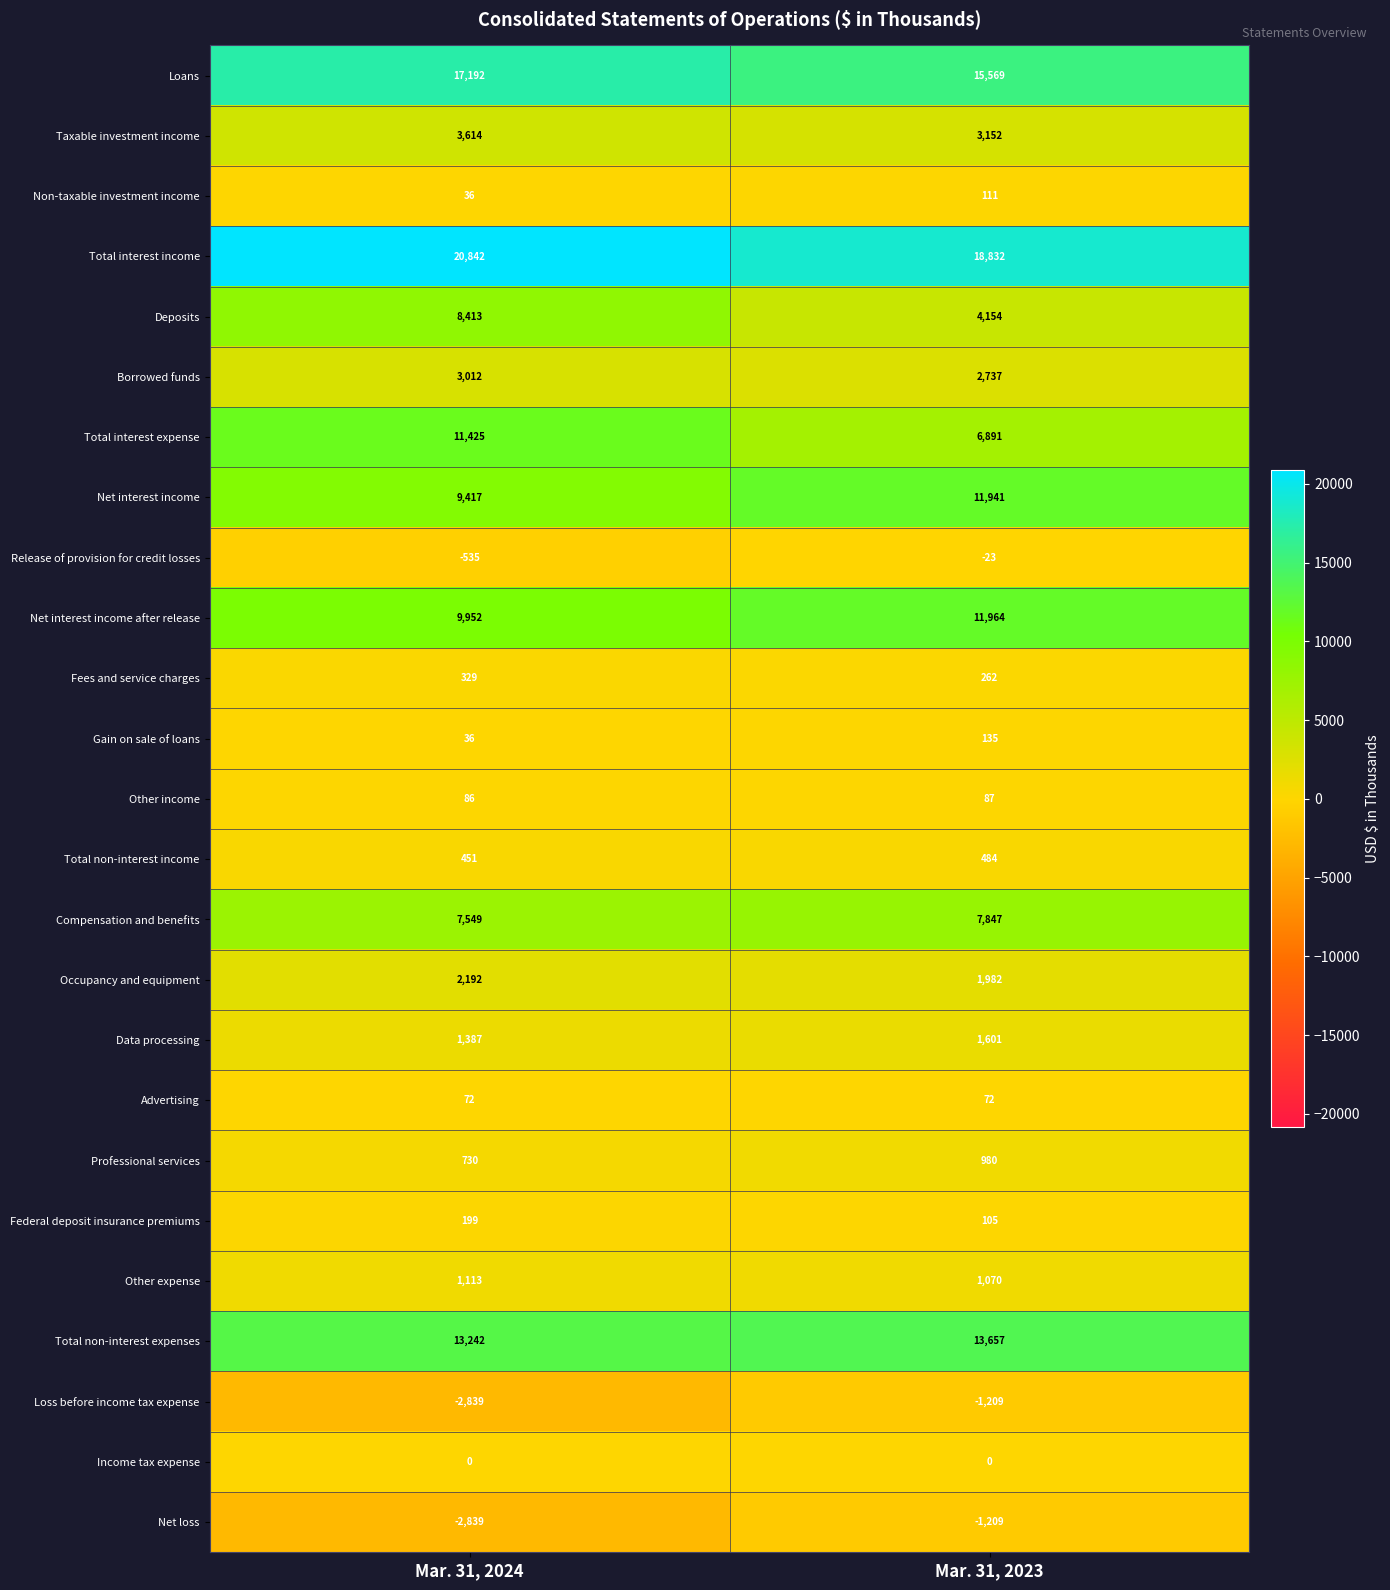

Which series has the widest spread of values?

Total interest expense